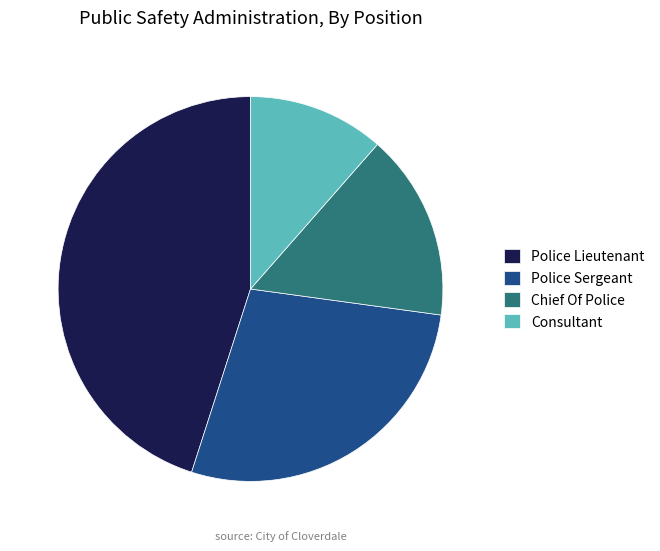

Approximately how many times larger is the value at Consultant compared to Police Sergeant?

0.4